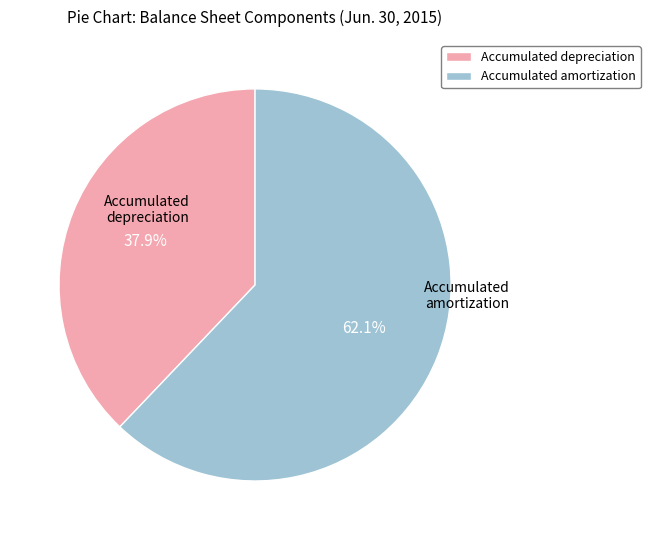

Which category accounts for the majority?

Accumulated amortization